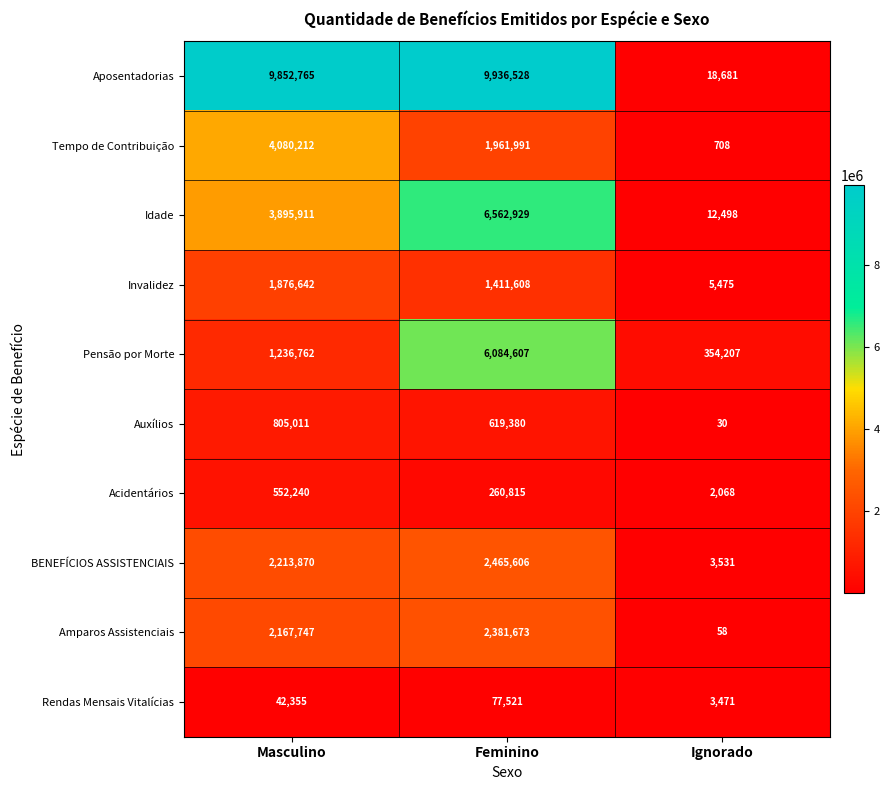

What is the minimum value shown in the chart?

30